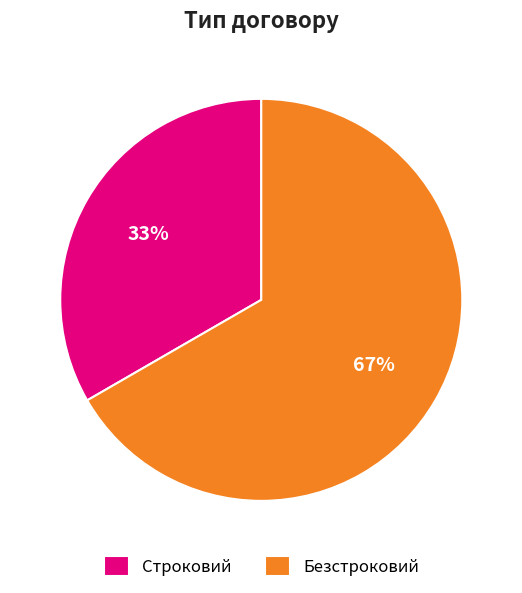

What is the ratio of the value at Строковий to the value at Безстроковий?

0.5